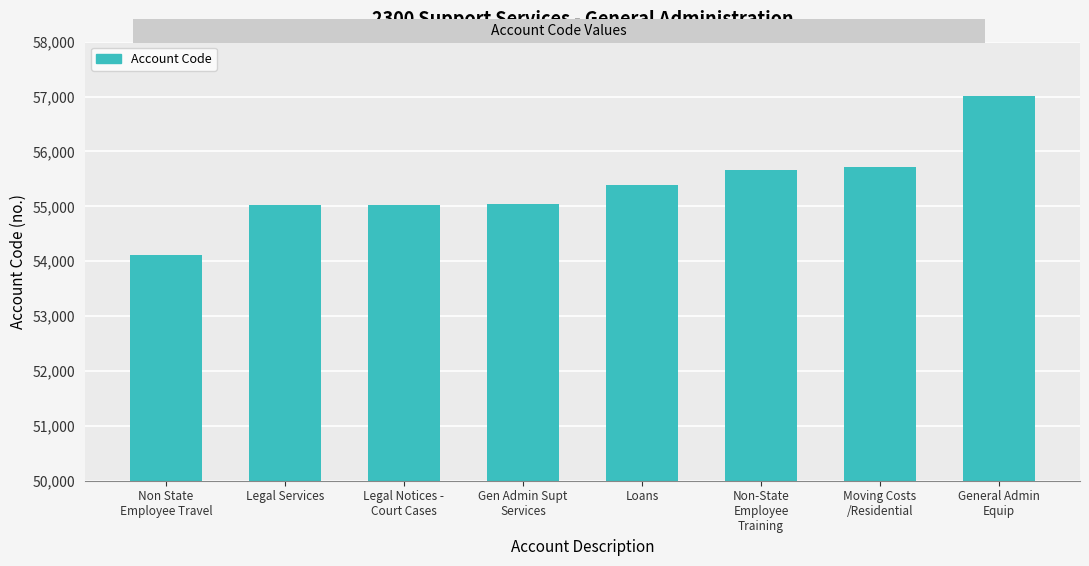

True or false: the data shows 92675 at Legal Services.

False